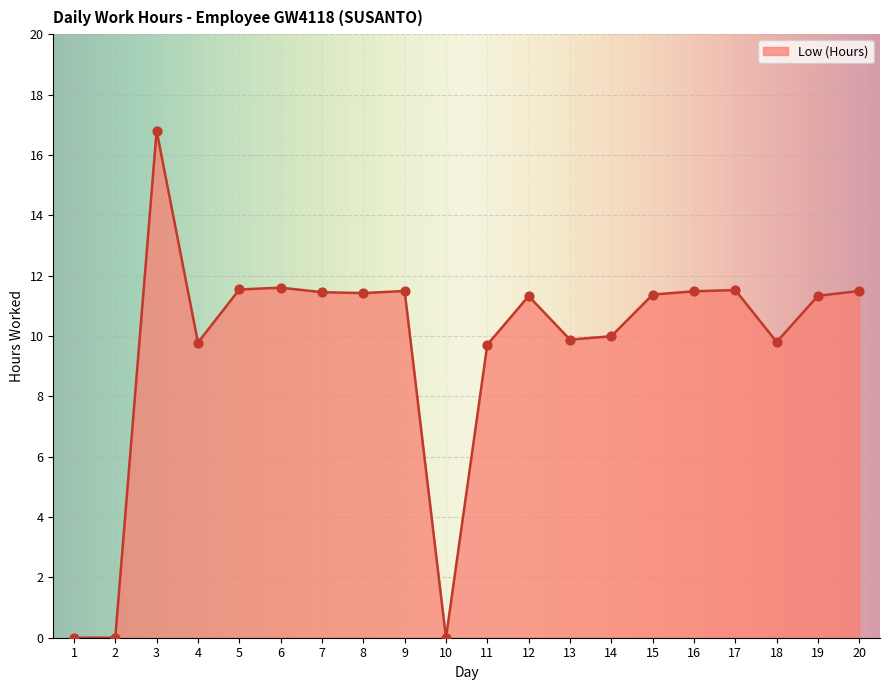

What is the ratio of the value at 18 to the value at 8?

0.9